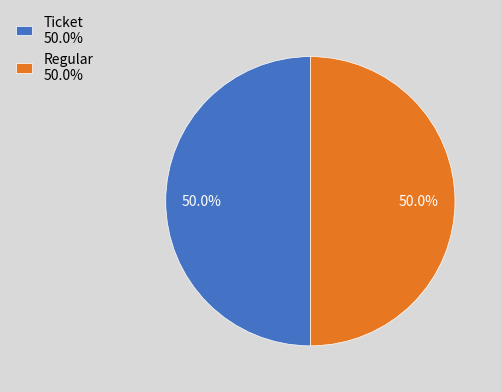

Combined, do Regular 50.0% and Ticket 50.0% account for over 50%?

Yes